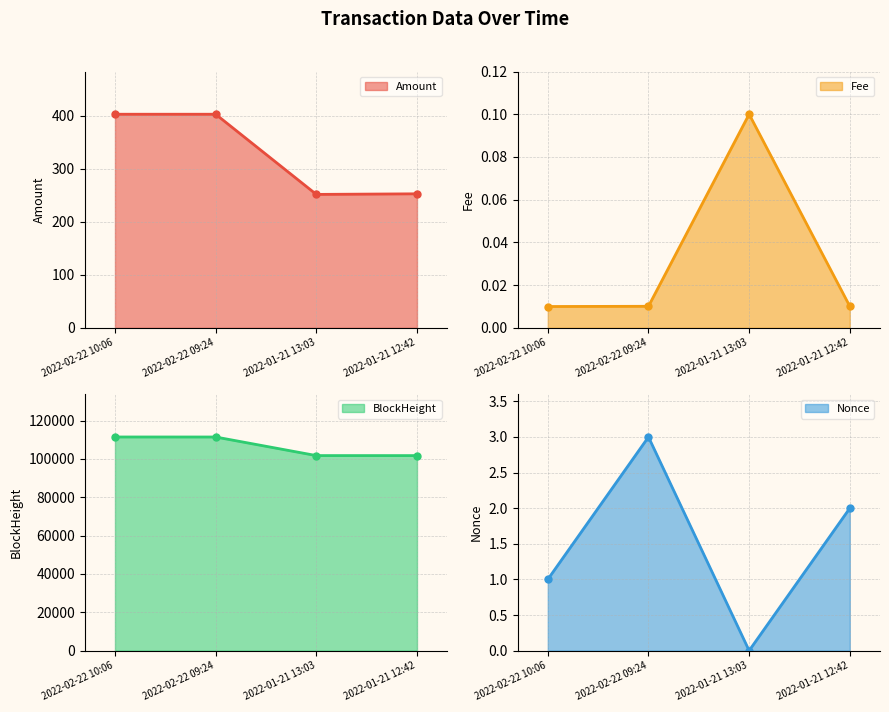

What is the label of the 3rd point from the right?

2022-02-22 09:24